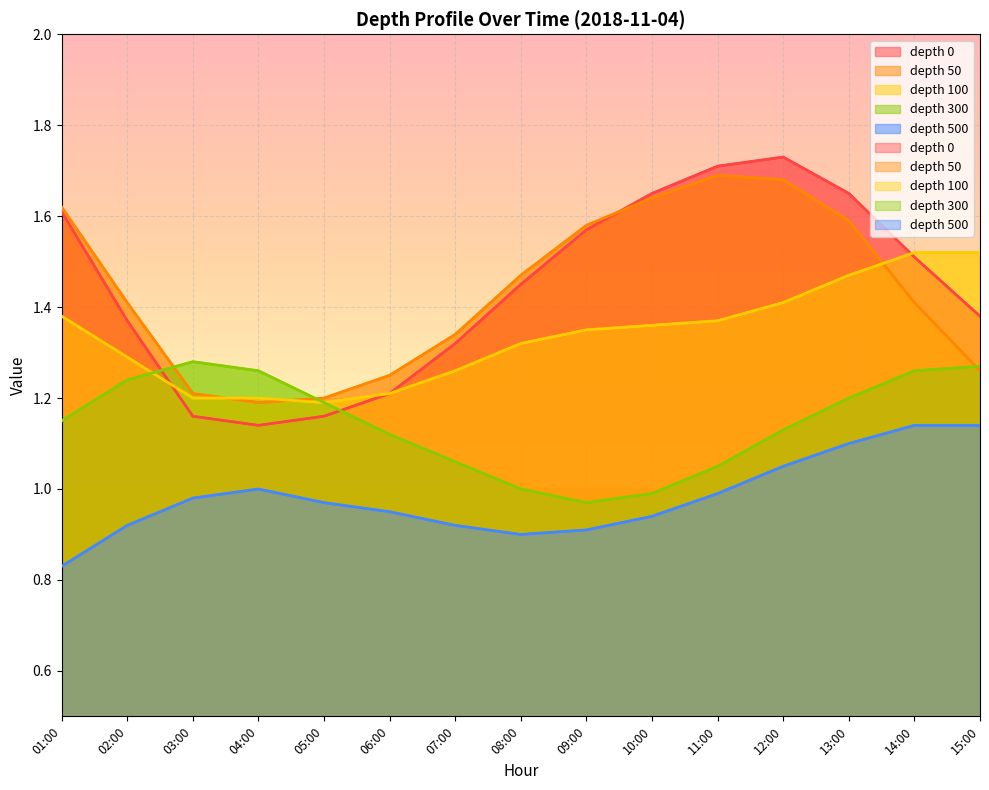

List the labels in order of depth_50 value, largest first.

11:00, 12:00, 10:00, 01:00, 13:00, 09:00, 08:00, 02:00, 14:00, 07:00, 15:00, 06:00, 03:00, 05:00, 04:00